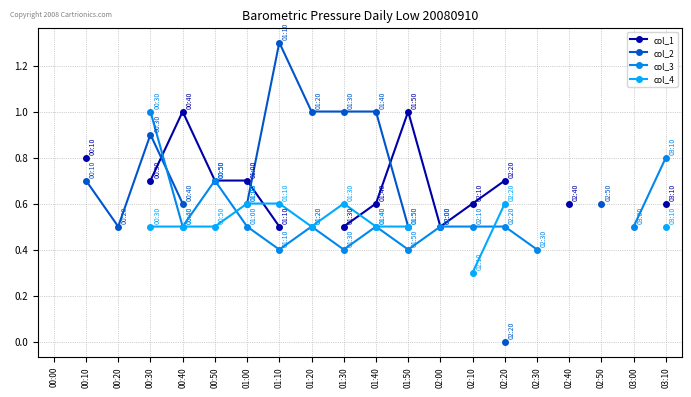

What are all the series names shown in the legend?

col_1, col_2, col_3, col_4